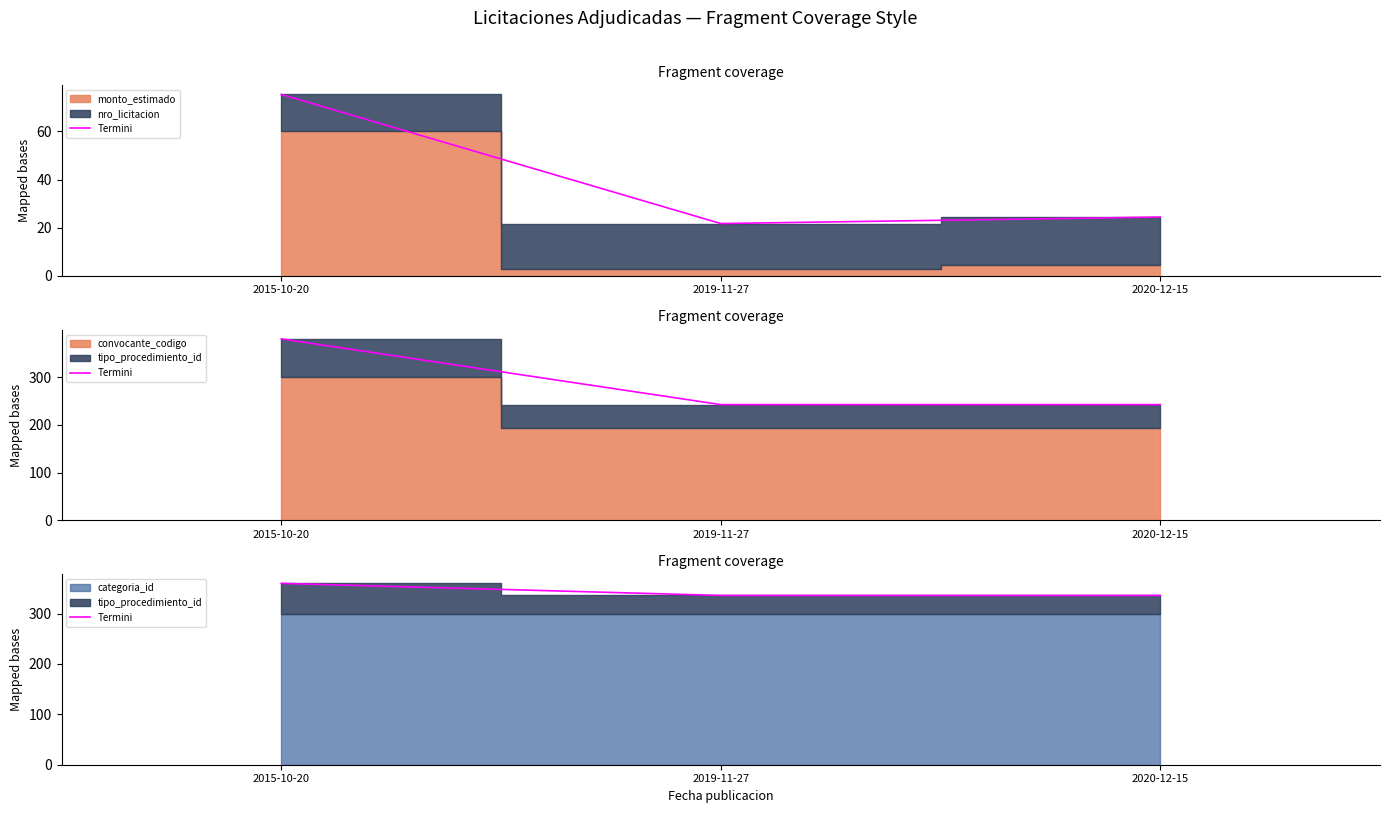

Reading right to left, transcribe all the data shown in this chart.

2020-12-15=336	2019-11-27=336	2015-10-20=360